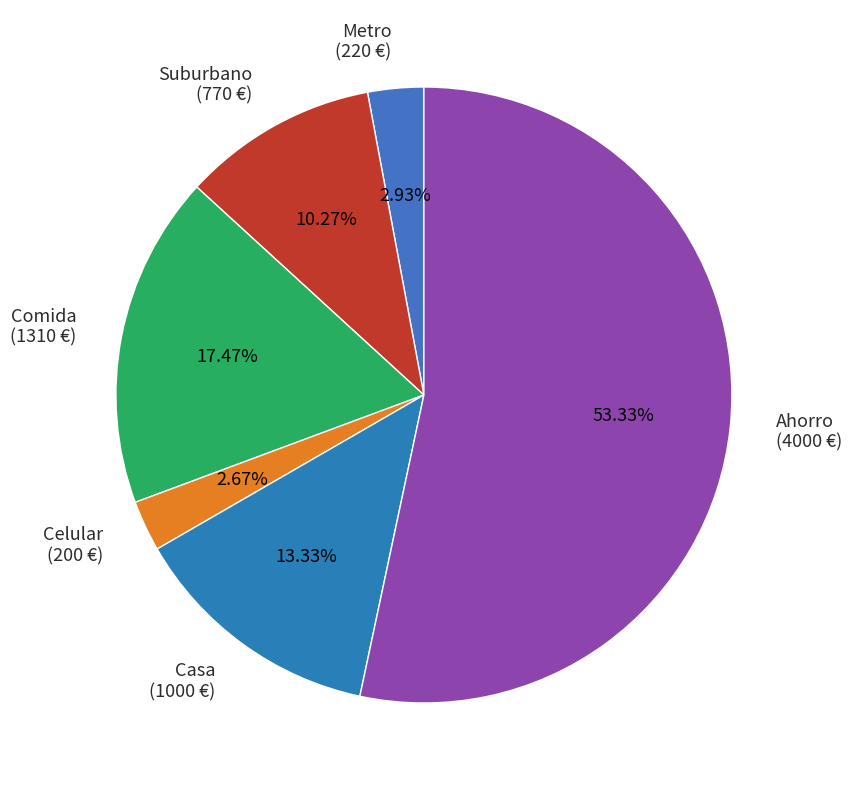

Is it true that Ahorro is 53% of the pie?

True